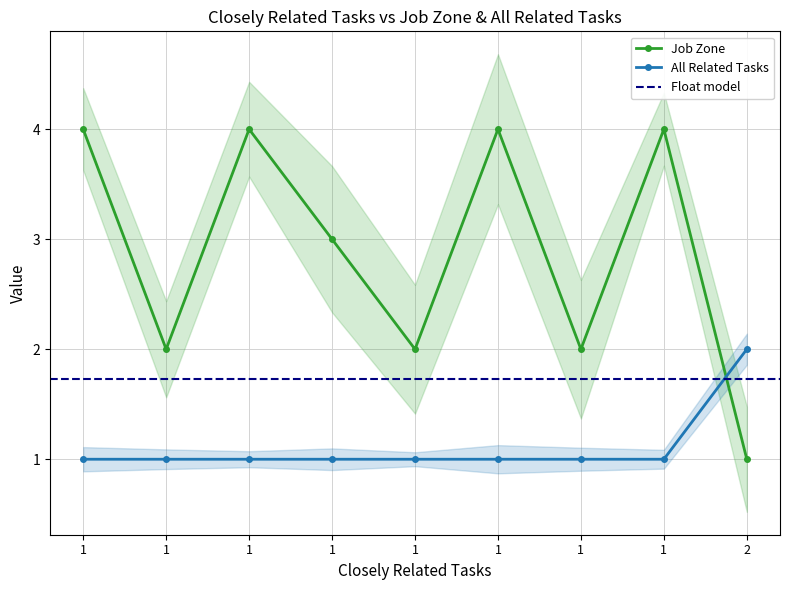

How many values in the All Related Tasks series exceed 1?

1